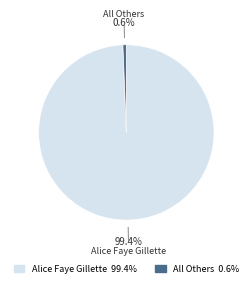

To the nearest percent, what is the difference between the largest and smallest slice percentages?

99%